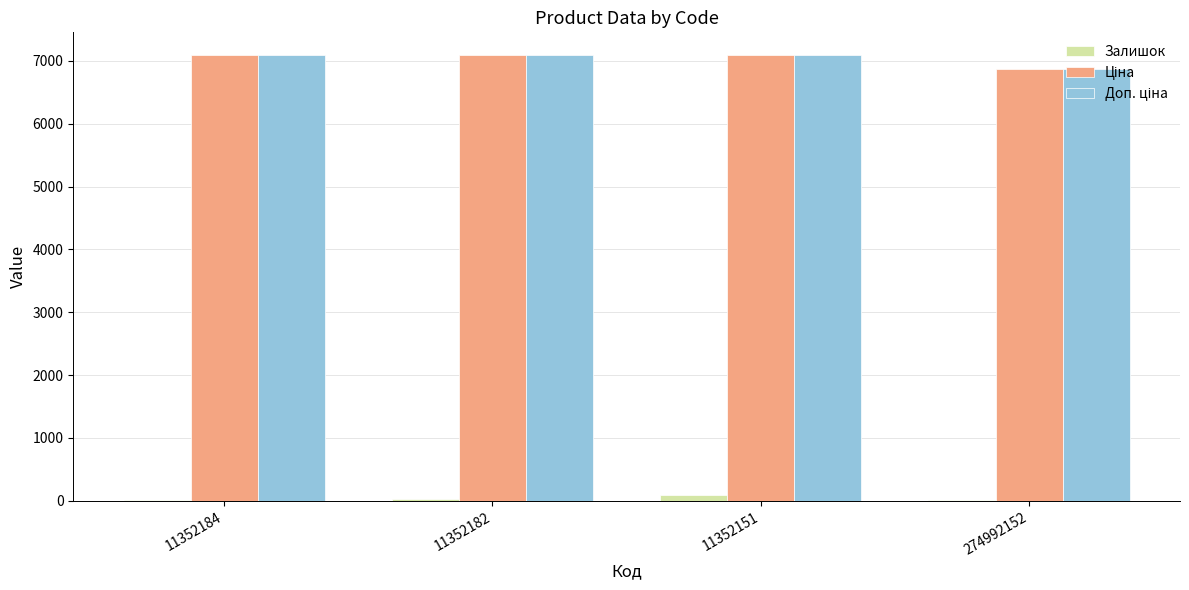

What position from the left is 274992152?

4